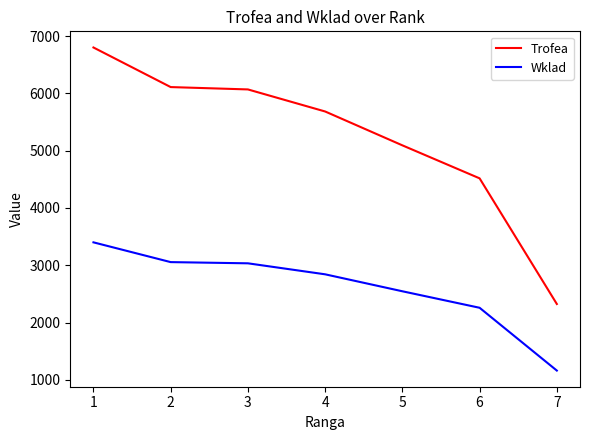

True or false: Trofea and Wklad intersect in this chart.

False